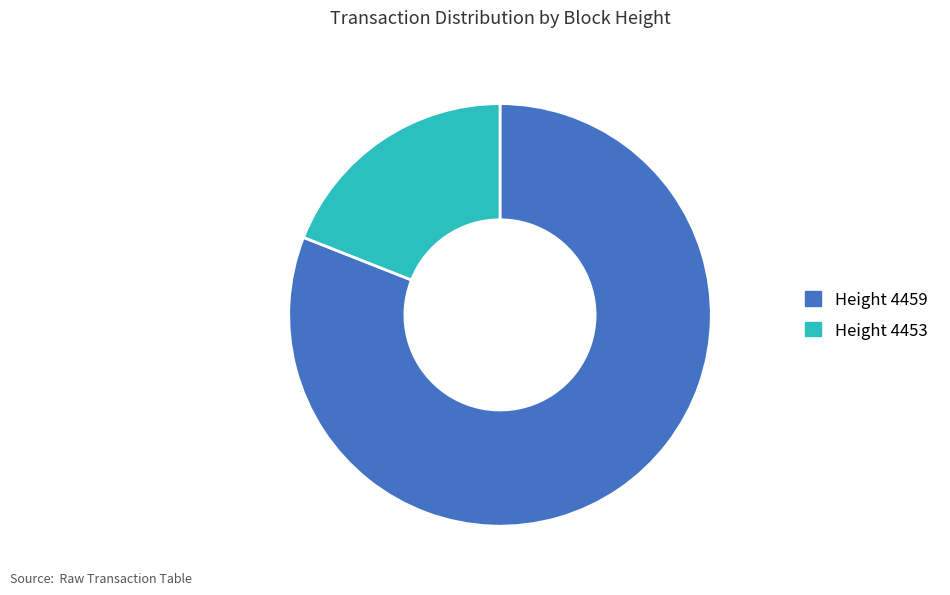

What is the largest slice in the pie chart?

Height 4459